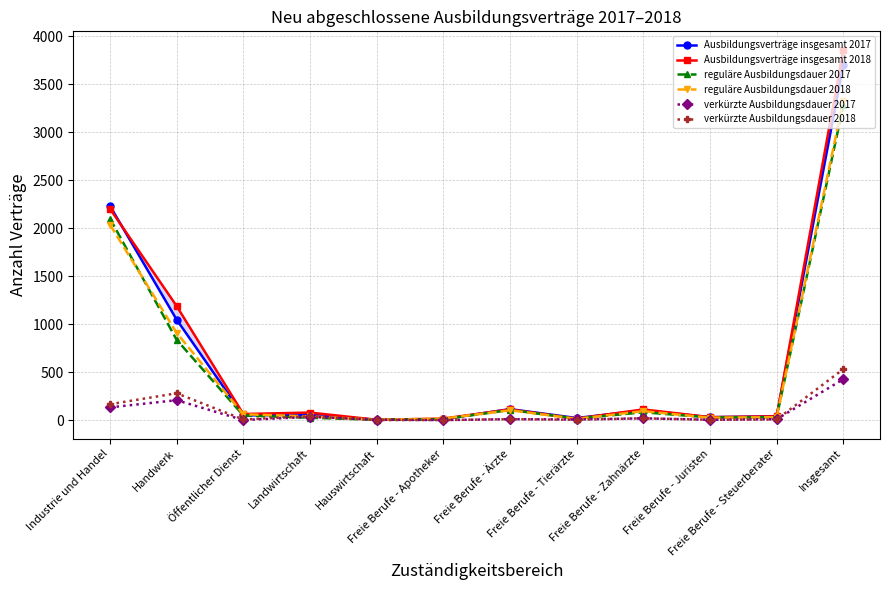

Where is reguläre Ausbildungsdauer 2017 nearest to the value 1641?

Industrie und Handel